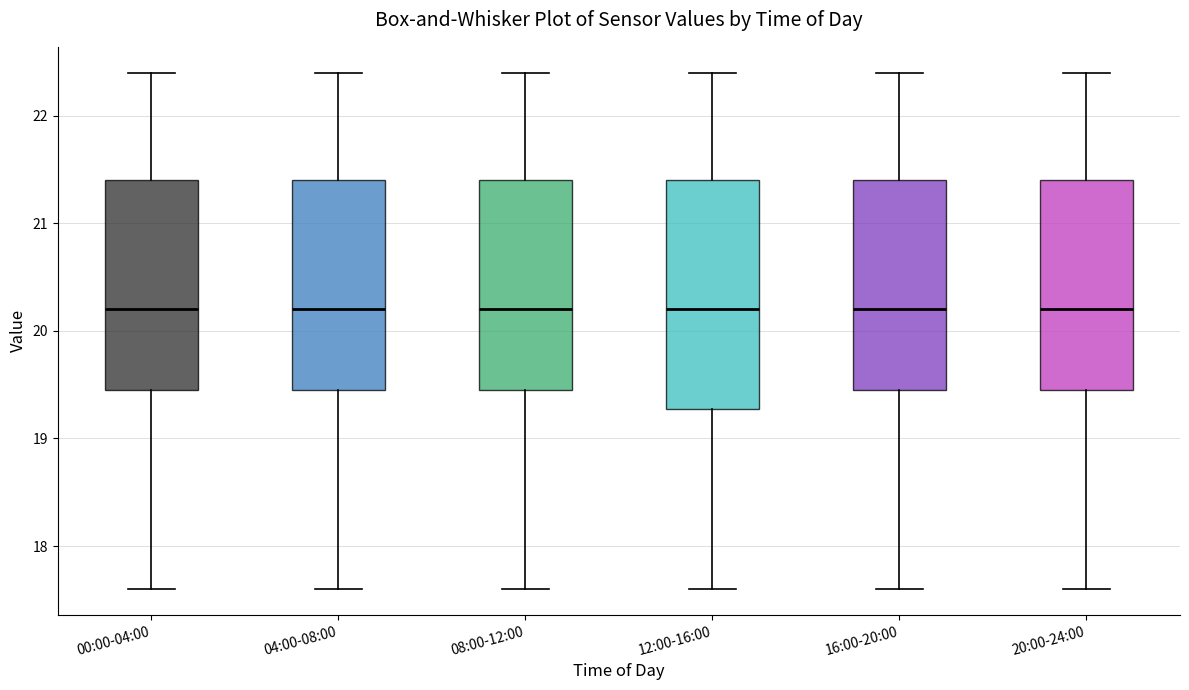

Reading left to right, transcribe this box plot: for each box, give where its median line is, the range the box spans, and where its two whiskers end, as read against the y-axis. The values are not printed on the chart, so give them approximately, as read against the axis.

00:00-04:00: median 20.2, box 19.5 to 21.4, whiskers 17.6 to 22.4
04:00-08:00: median 20.2, box 19.5 to 21.4, whiskers 17.6 to 22.4
08:00-12:00: median 20.2, box 19.5 to 21.4, whiskers 17.6 to 22.4
12:00-16:00: median 20.2, box 19.3 to 21.4, whiskers 17.6 to 22.4
16:00-20:00: median 20.2, box 19.5 to 21.4, whiskers 17.6 to 22.4
20:00-24:00: median 20.2, box 19.5 to 21.4, whiskers 17.6 to 22.4